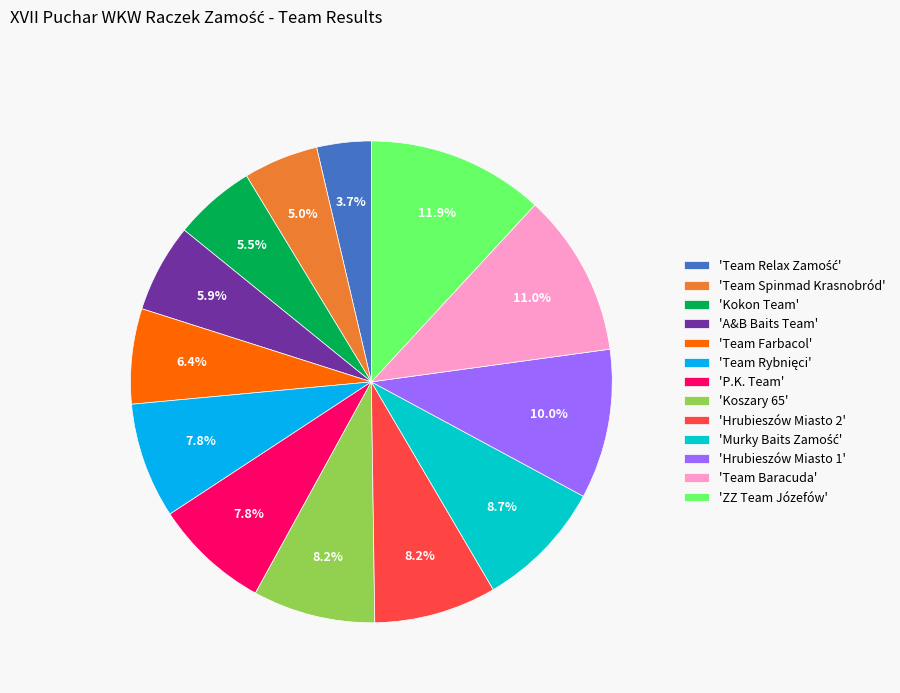

How many segments does this pie chart have?

13